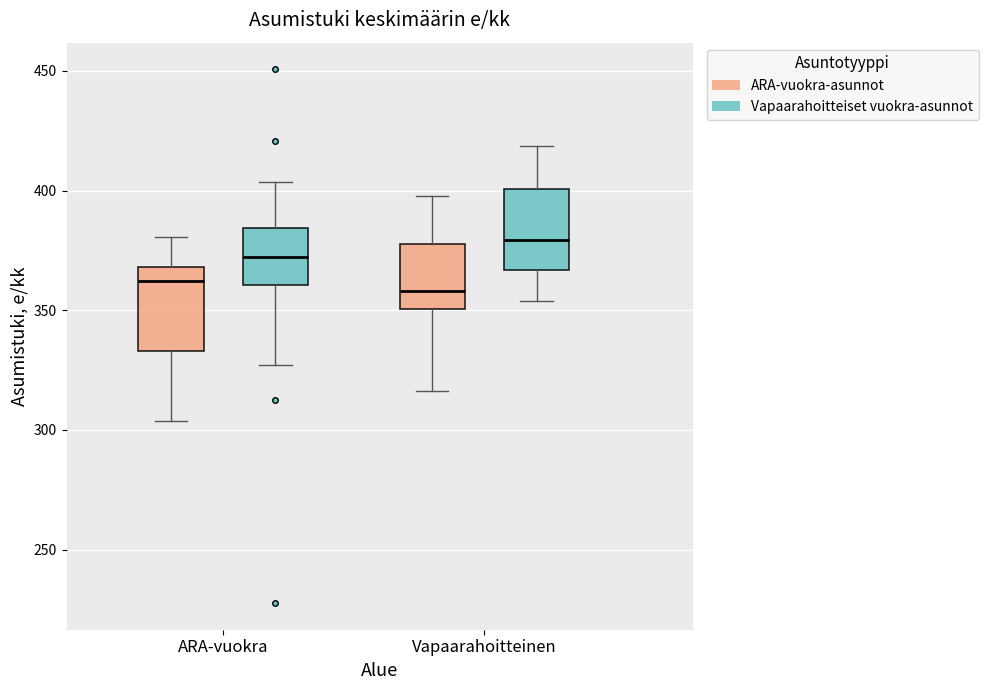

Reading left to right, transcribe this box plot: for each box, give where its median line is, the range the box spans, and where its two whiskers end, as read against the y-axis. The values are not printed on the chart, so give them approximately, as read against the axis.

ARA-vuokra (ARA-vuokra-asunnot): median 360, box 335 to 370, whiskers 305 to 380
ARA-vuokra (Vapaarahoitteiset vuokra-asunnot): median 370, box 360 to 385, whiskers 325 to 405
Vapaarahoitteinen (ARA-vuokra-asunnot): median 360, box 350 to 380, whiskers 315 to 400
Vapaarahoitteinen (Vapaarahoitteiset vuokra-asunnot): median 380, box 365 to 400, whiskers 355 to 420